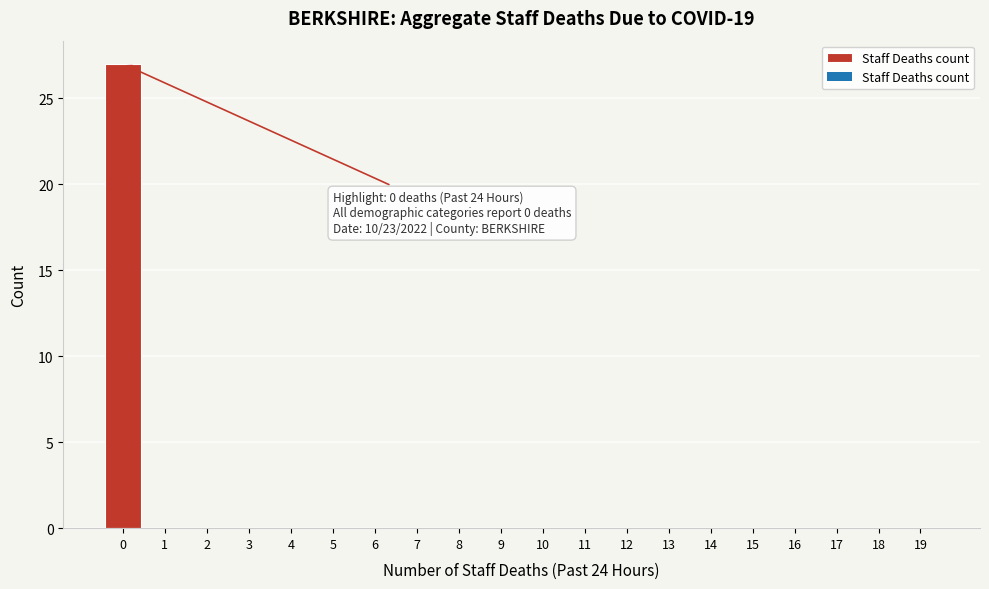

Reading left to right, list all the values displayed in this chart.

0=27	1=0	2=0	3=0	4=0	5=0	6=0	7=0	8=0	9=0	10=0	11=0	12=0	13=0	14=0	15=0	16=0	17=0	18=0	19=0